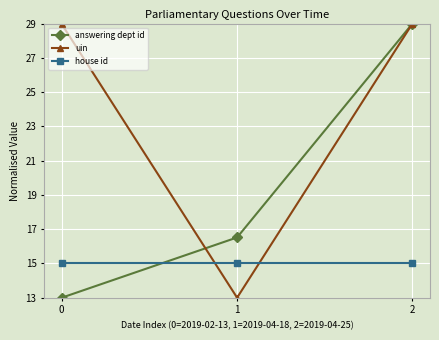

Reading left to right, list all the values displayed in this chart.

answering dept id: 13.0	16.5	29.0
uin: 29.0	13.0	29.0
house id: 15.0	15.0	15.0